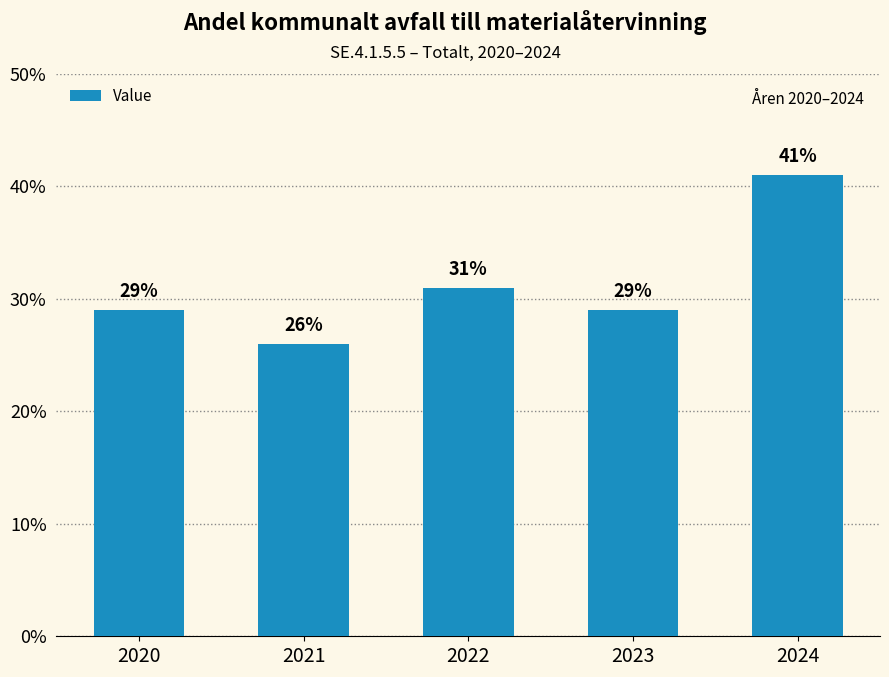

The chart shows a value of 26 at 2021. True or false?

True